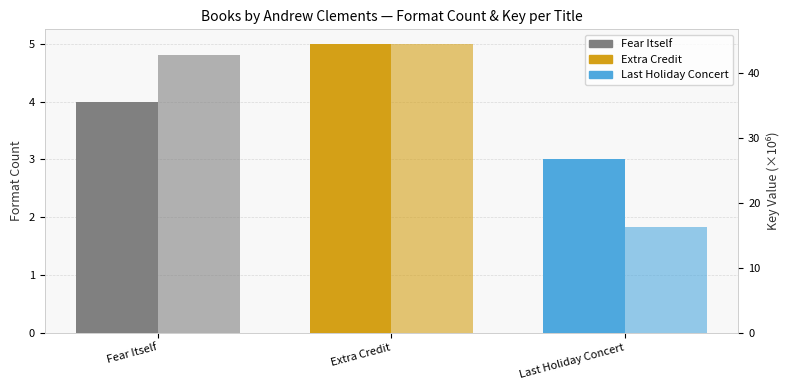

Reading left to right, list all the values displayed in this chart.

Format Count: Fear Itself=4.0	Extra Credit=5.0	Last Holiday Concert=3.0
Key (×10⁶): Fear Itself=42.7	Extra Credit=44.5	Last Holiday Concert=16.2